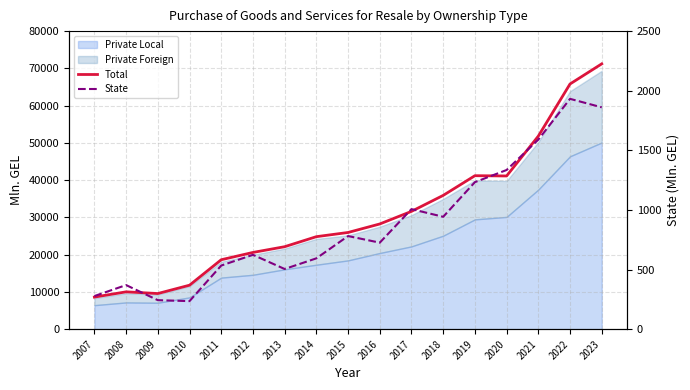

True or false: State and Total intersect in this chart.

False